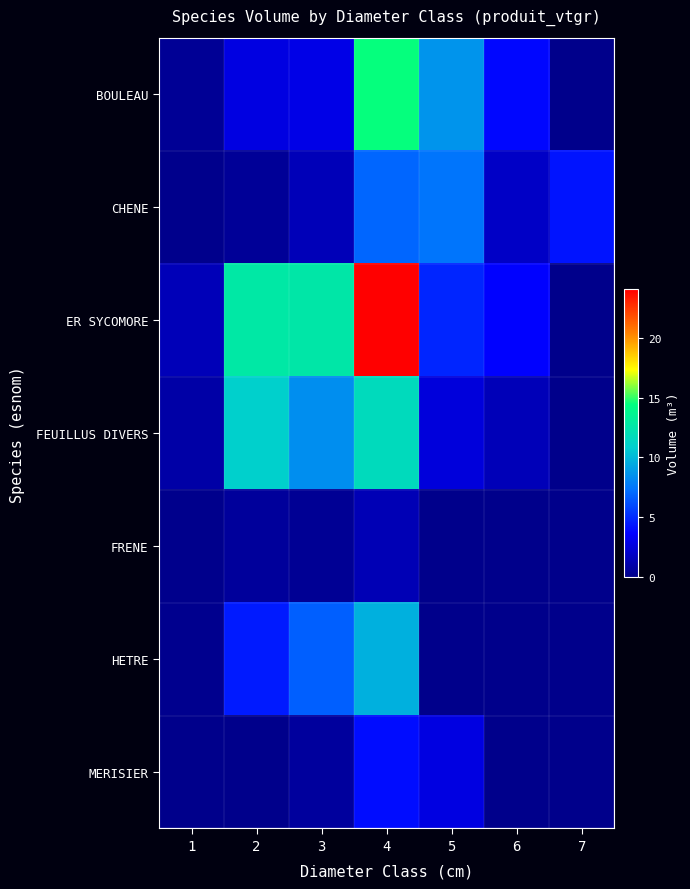

Which has a higher value, 2 or 3?

3